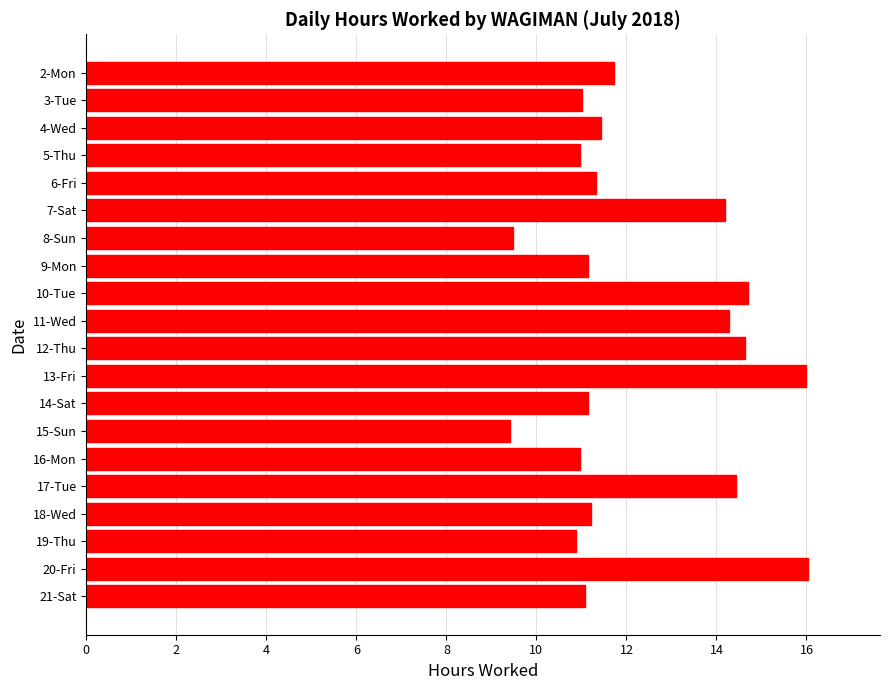

Is it true that the value at 6-Fri is 17.9?

False